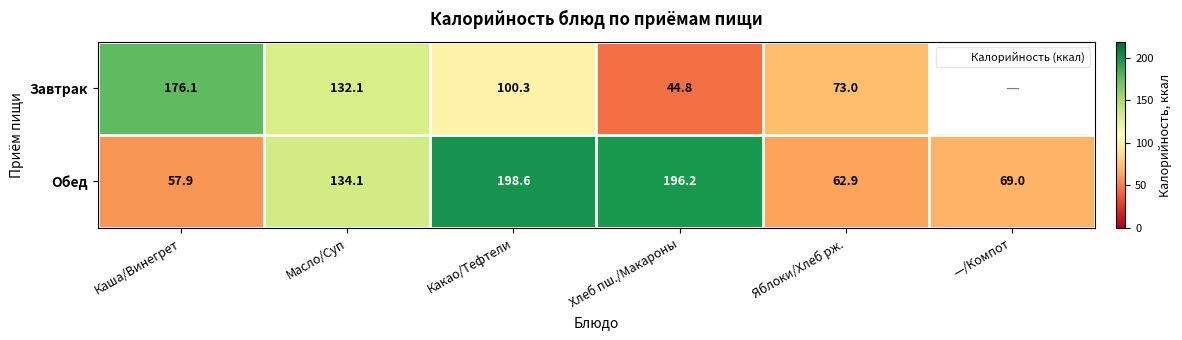

At which label is Обед closest to 128?

Масло/Суп